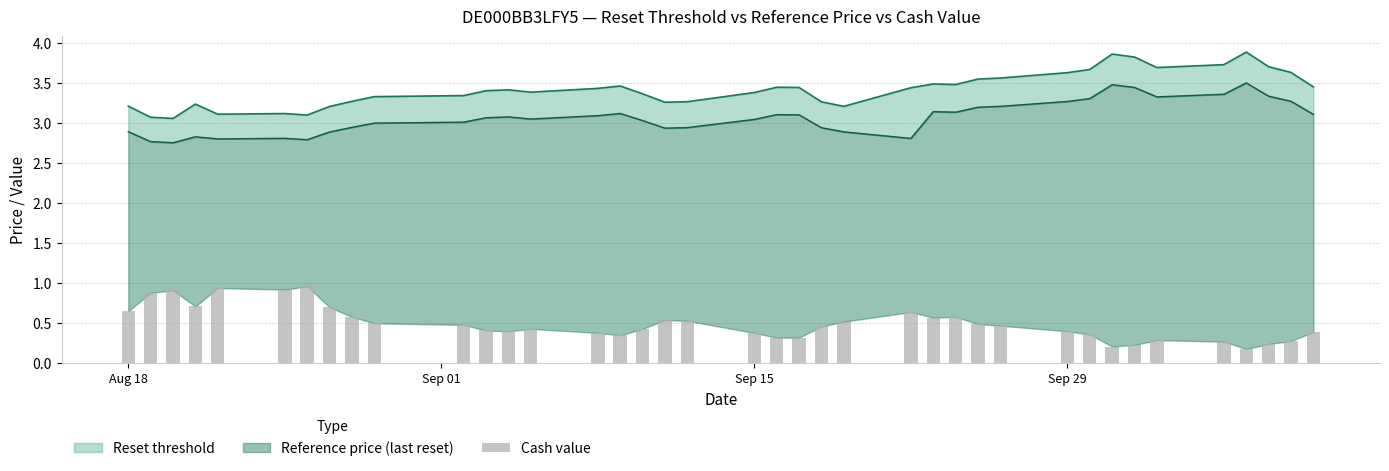

The chart shows a value of 0.4 at 6. True or false?

False